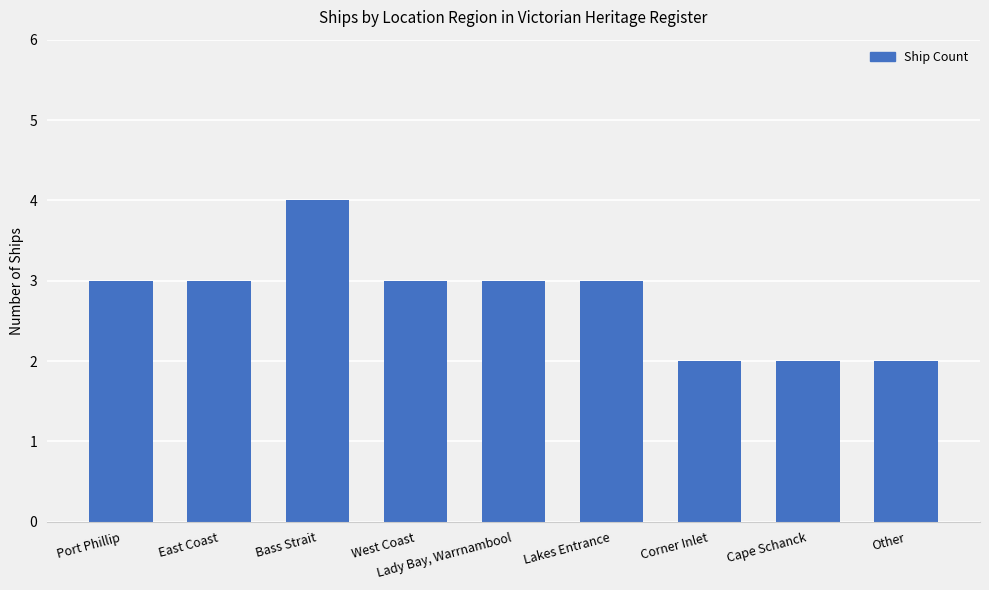

What is the ratio of the value at Port Phillip to the value at Other?

1.5